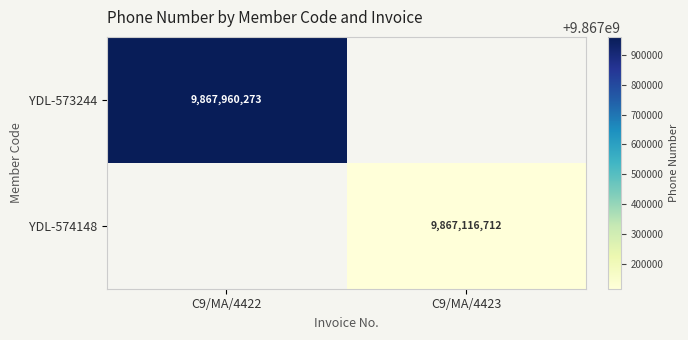

True or false: YDL-573244 has a value of 9867960273 at C9/MA/4422.

True